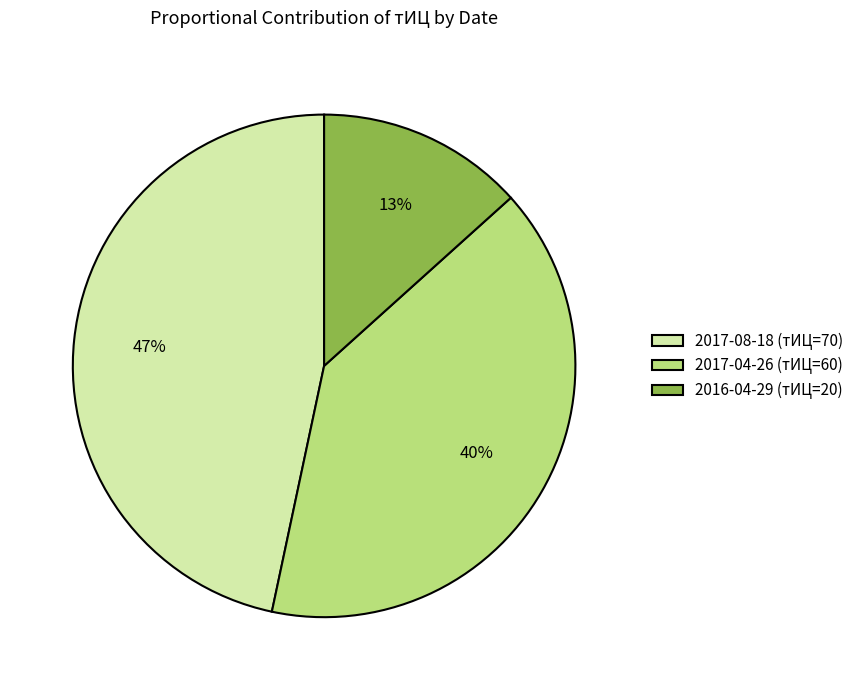

Does 2016-04-29 (тИЦ=20) account for over 50% of the chart?

No